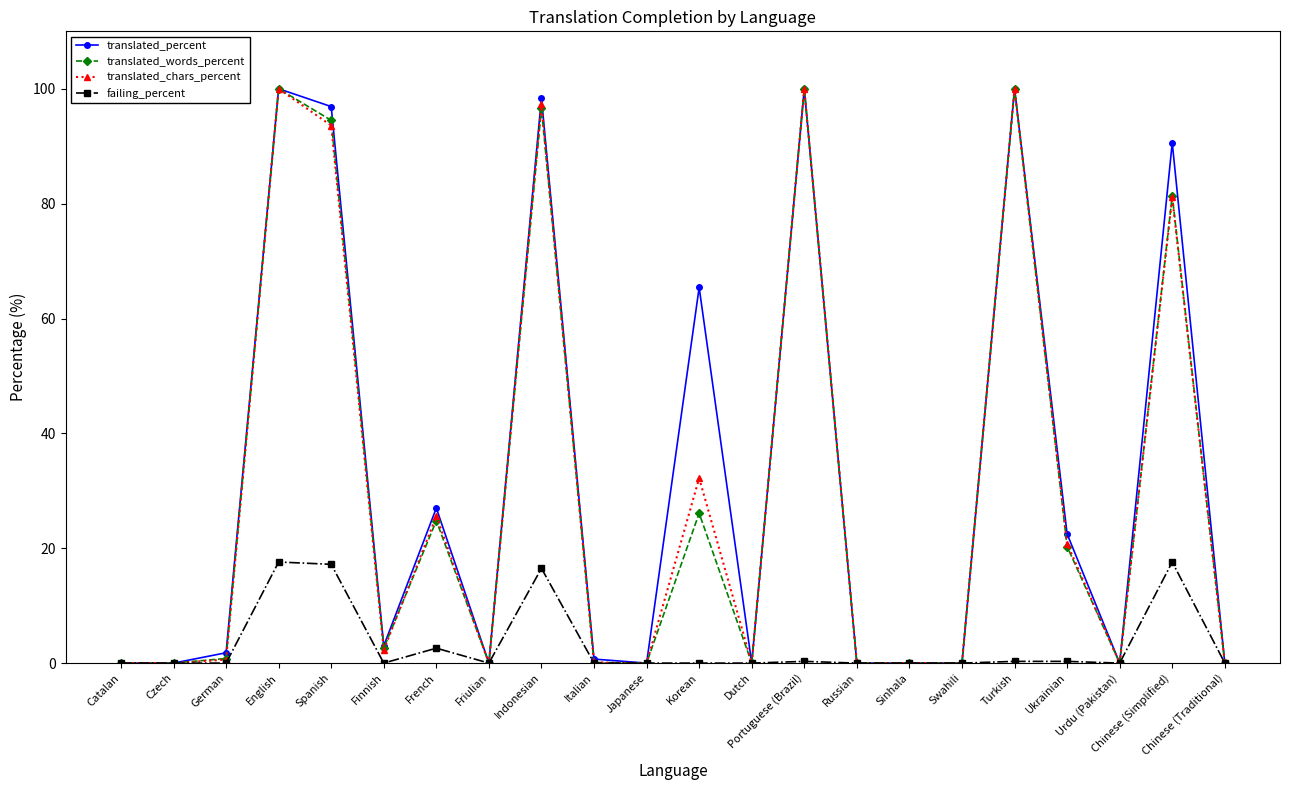

What is the maximum value shown in the chart?

100.0